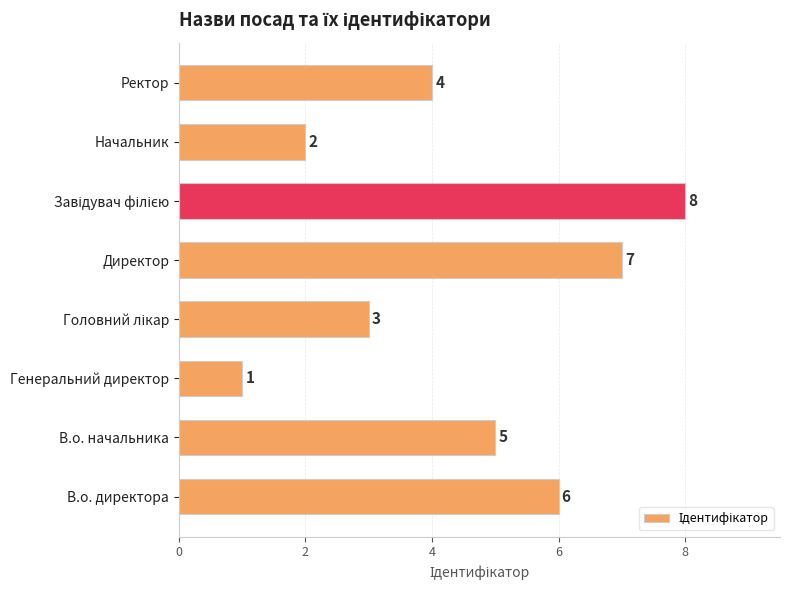

Approximately how many times larger is the value at В.о. начальника compared to Генеральний директор?

5.0